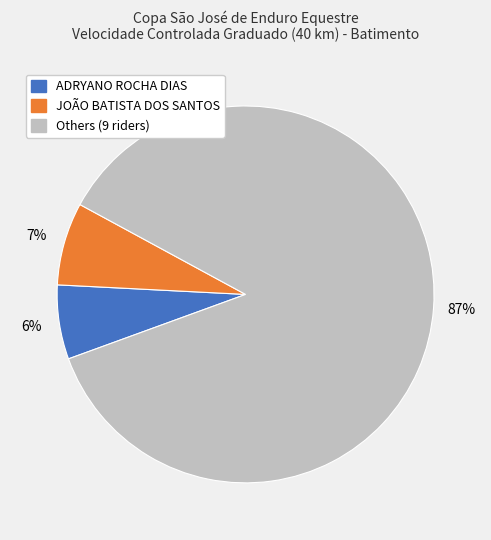

To the nearest percent, what is the average slice percentage?

33%